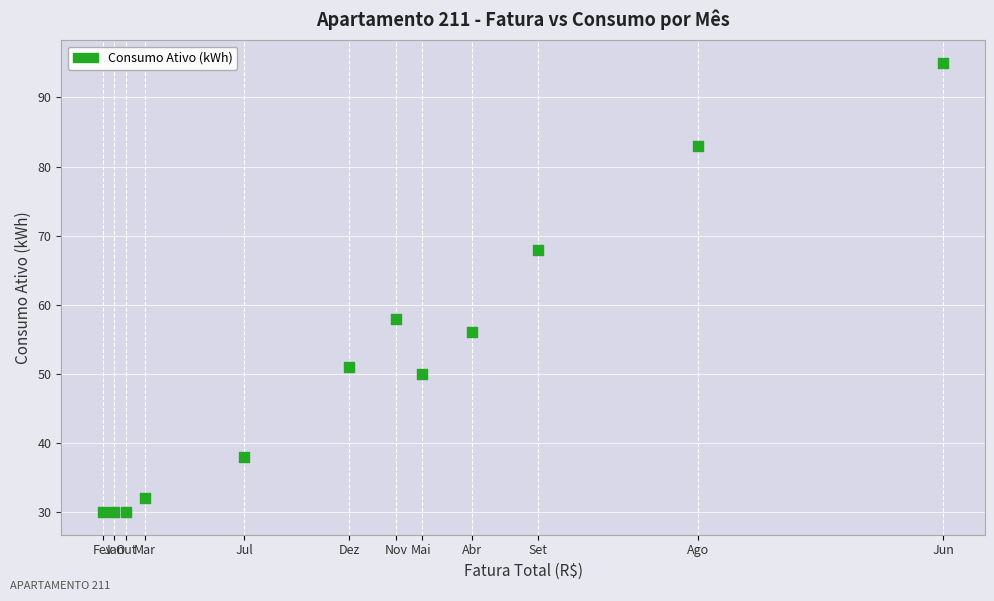

What is the average Y value?

52